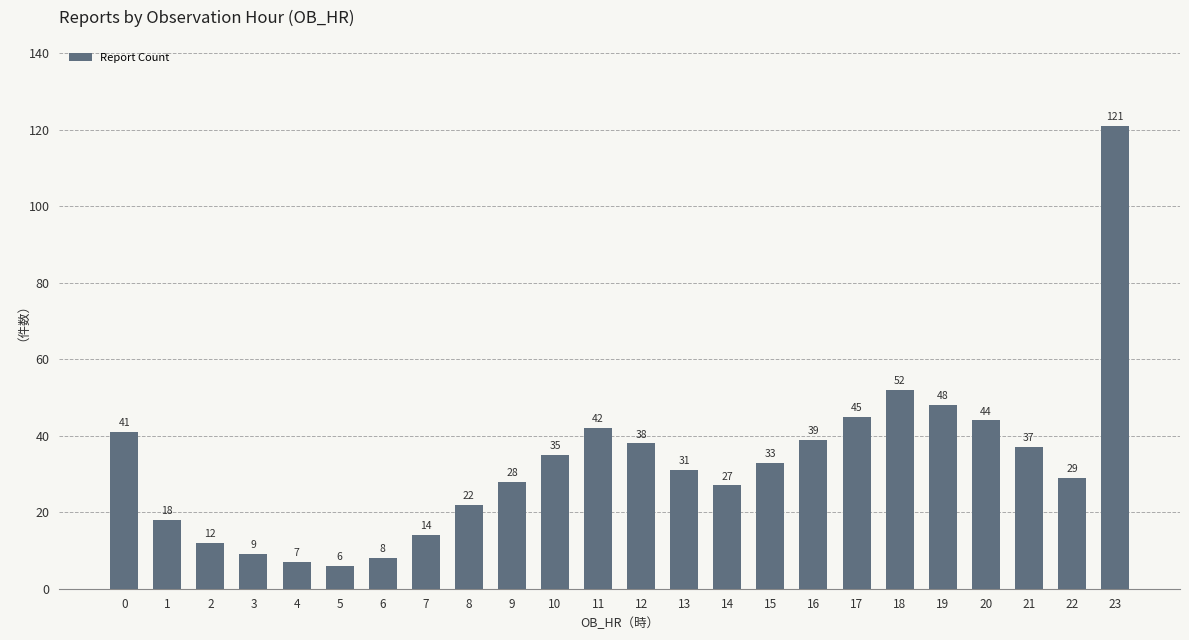

What is the sum of all values?

786